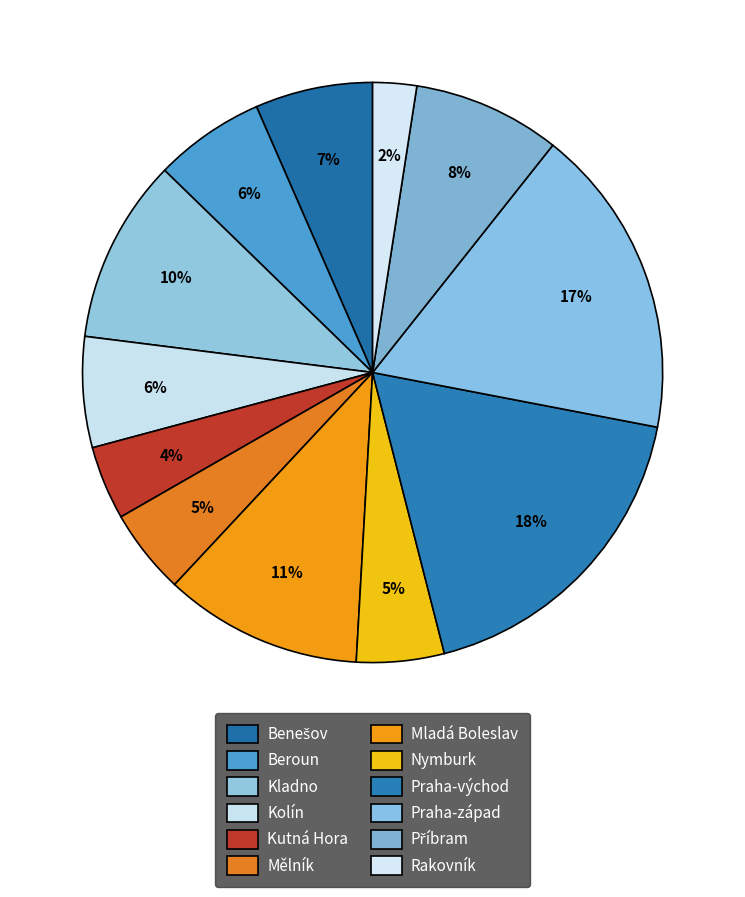

To the nearest percent, what is the average slice percentage?

8%